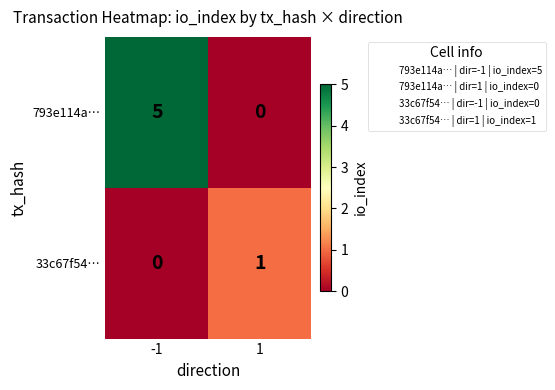

True or false: 793e114a… has a value of 5 at -1.

True